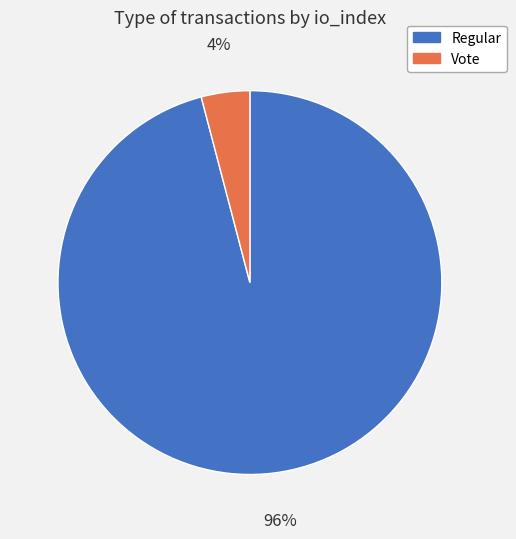

Is Regular the majority of the pie?

Yes